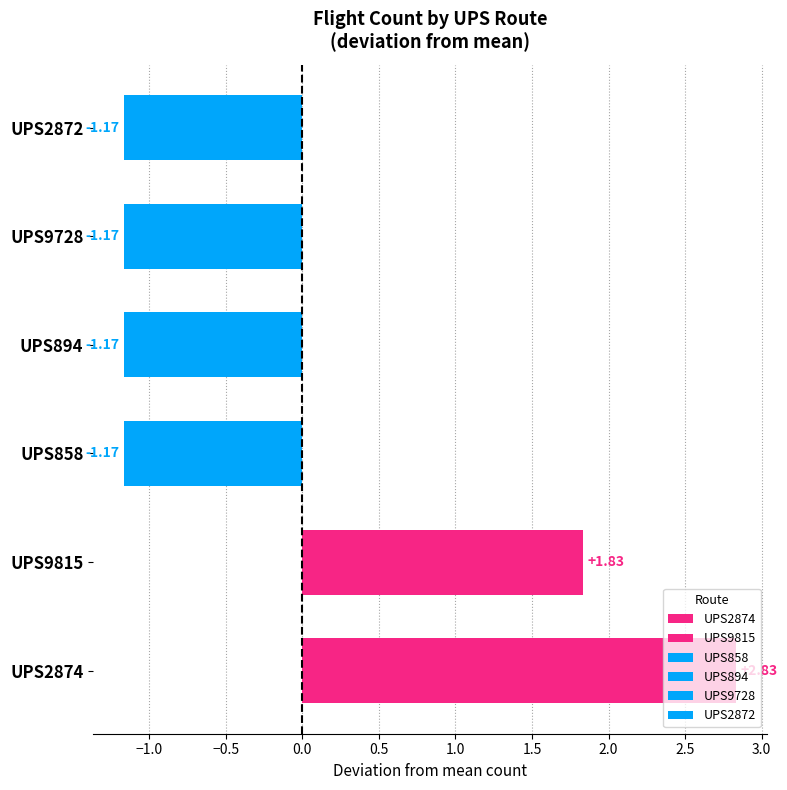

True or false: the data shows 2.8 at UPS2874.

True